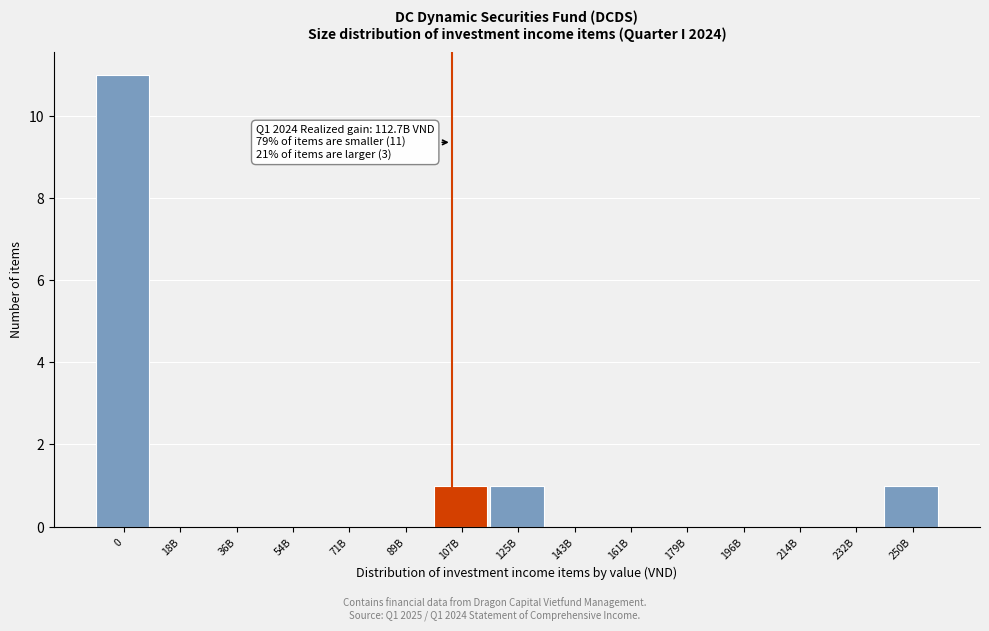

Reading right to left, list all the values displayed in this chart.

250B=1	232B=0	214B=0	196B=0	179B=0	161B=0	143B=0	125B=1	107B=1	89B=0	71B=0	54B=0	36B=0	18B=0	0=11